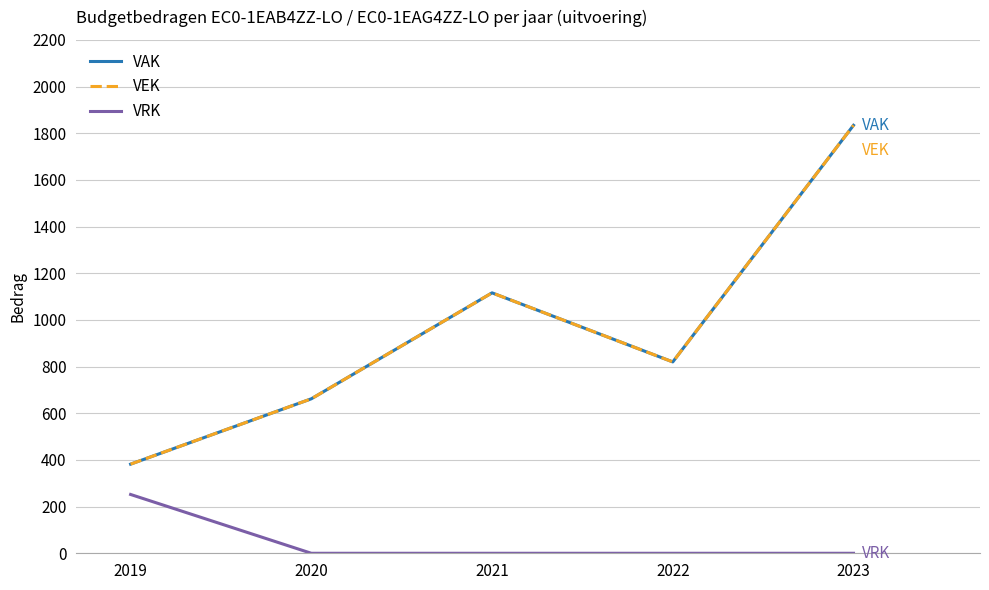

Which category has the lowest value in the VRK series?

2020